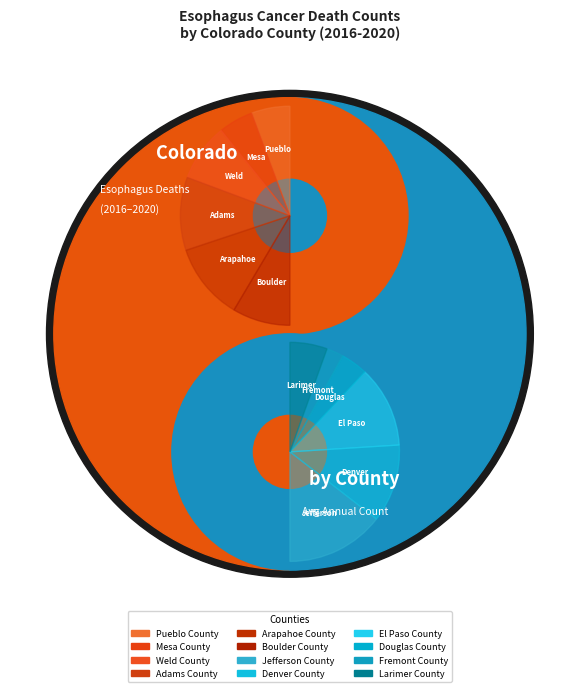

Count the number of slices in the pie.

12